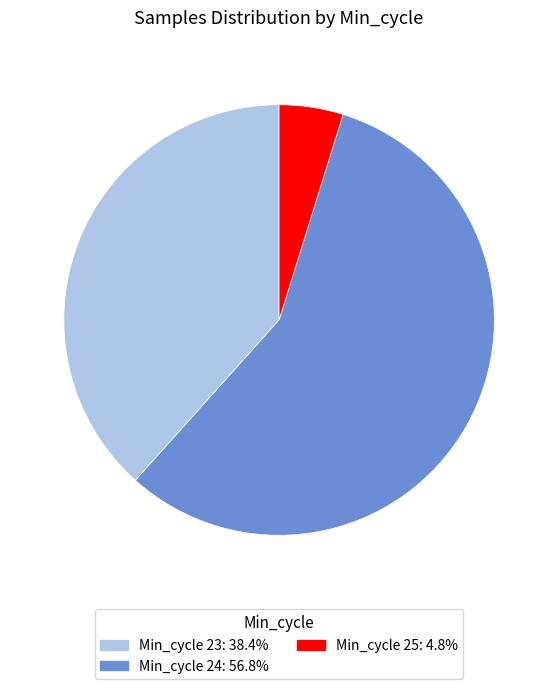

Is there any slice that represents more than half of the pie?

Yes